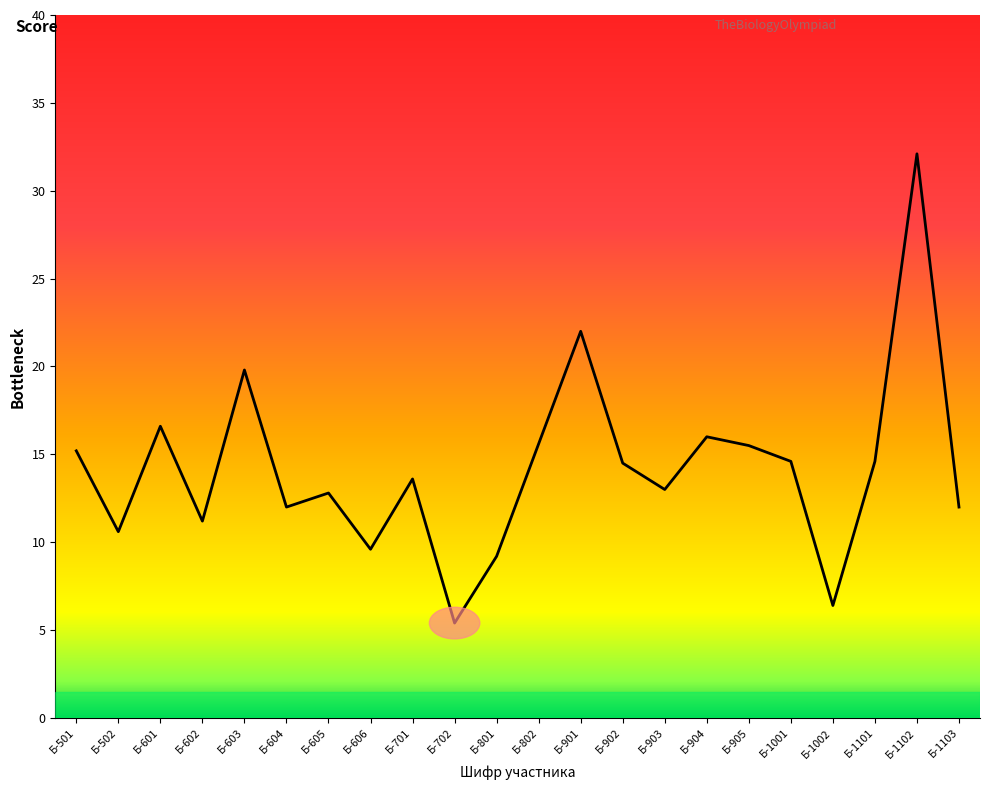

What is the minimum value shown in the chart?

5.4